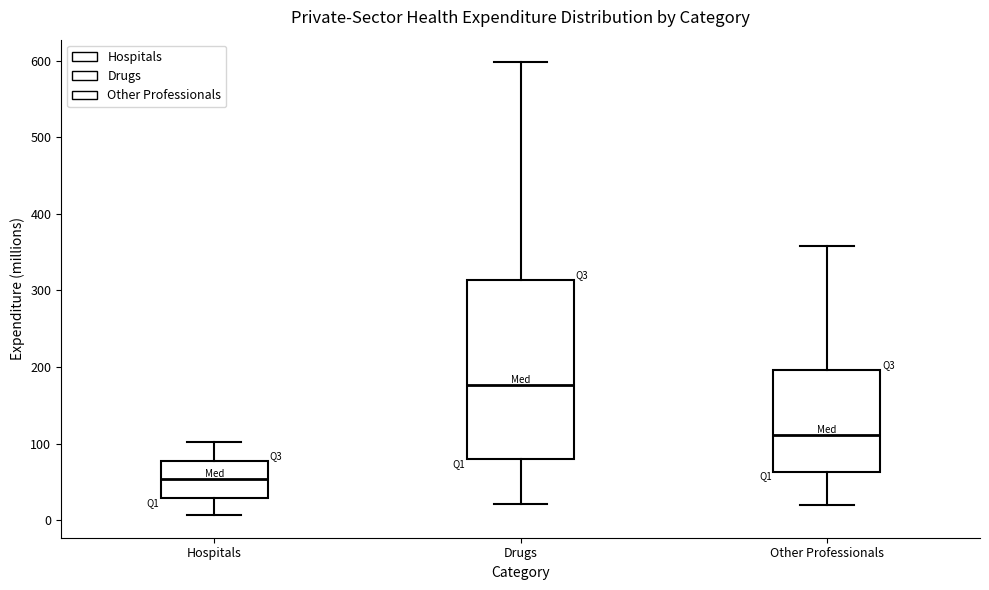

Reading left to right, read every box against the y-axis: the position of its median line, the range the box covers, and the ends of its whiskers. The values are not printed on the chart, so give them approximately, as read against the axis.

Hospitals: median 50, box 30 to 80, whiskers 10 to 100
Drugs: median 180, box 80 to 310, whiskers 20 to 600
Other Professionals: median 110, box 60 to 200, whiskers 20 to 360